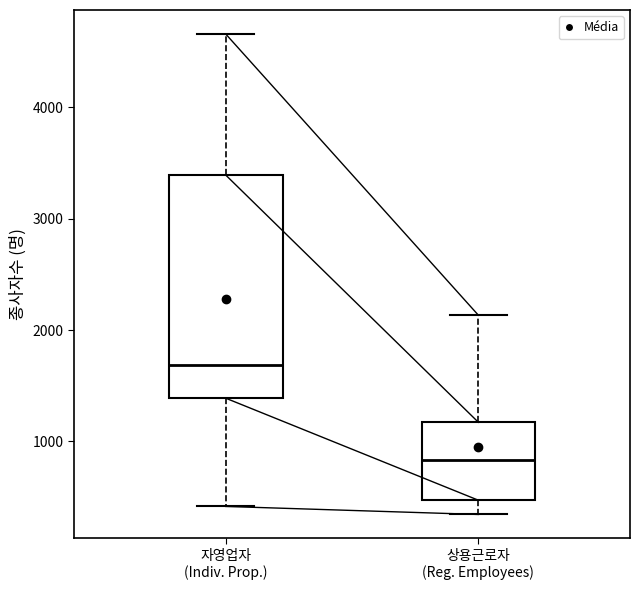

Where is the upper edge of the box for 자영업자 (Indiv. Prop.) on the y-axis? The values are not printed on the chart, so give them approximately, as read against the axis.

3400